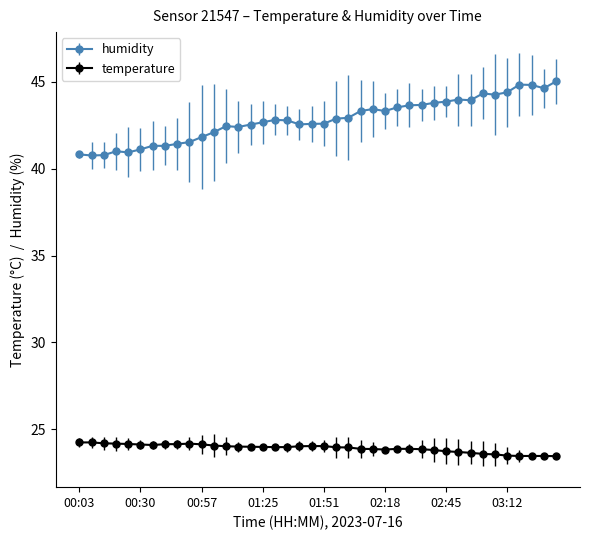

True or false: temperature and humidity intersect in this chart.

False